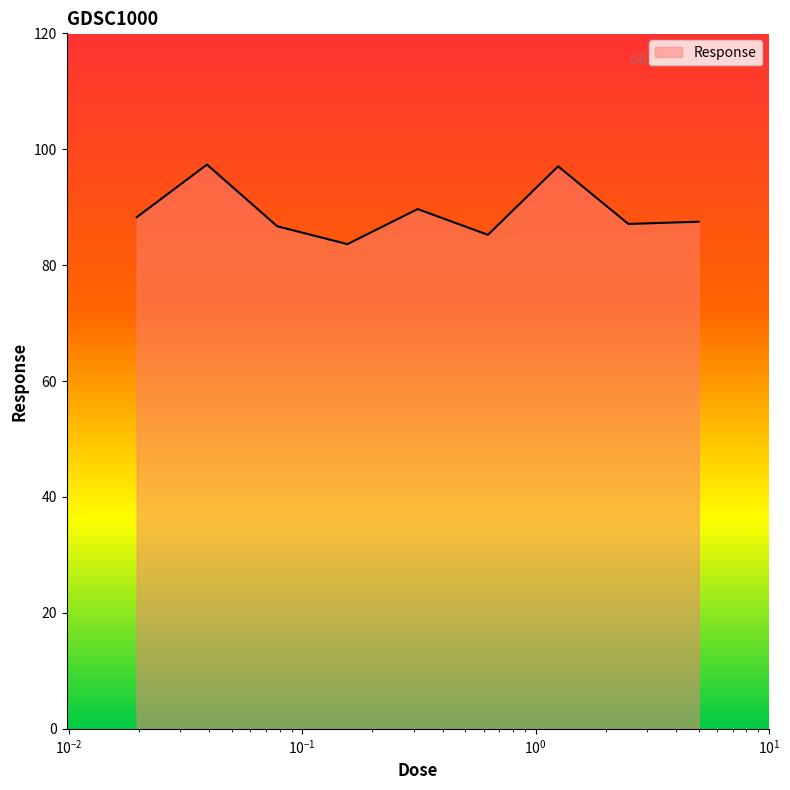

What is the difference between the maximum and minimum values?

13.7